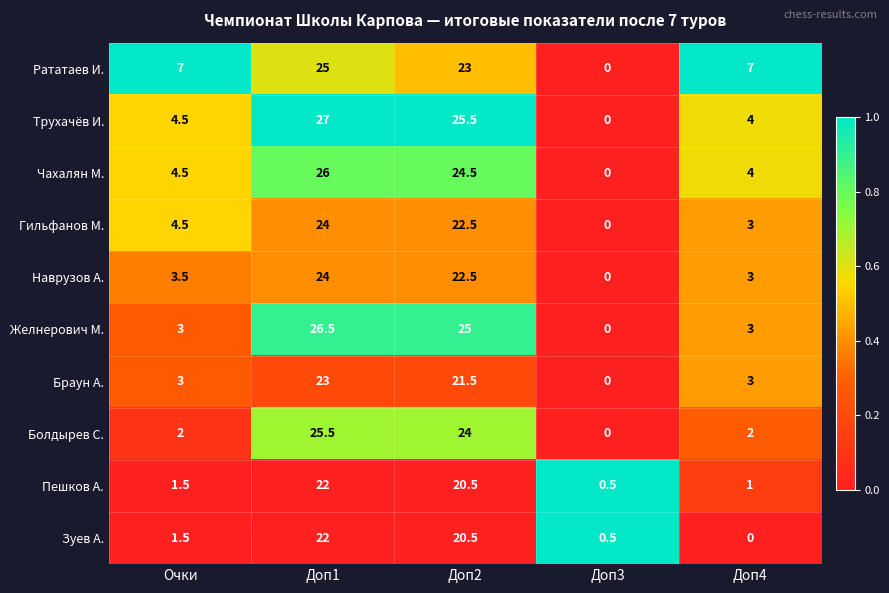

True or false: Болдырев С. has a value of 15.0 at Доп1.

False